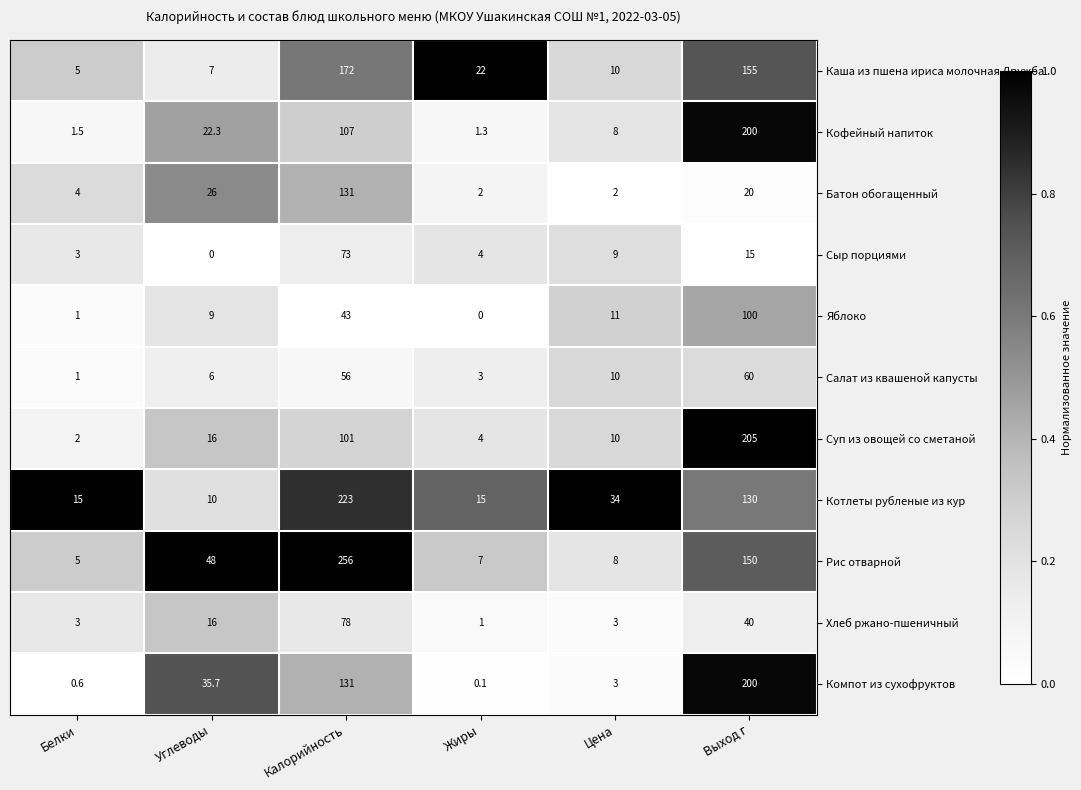

True or false: Рис отварной has a value of 2.4 at Жиры.

False